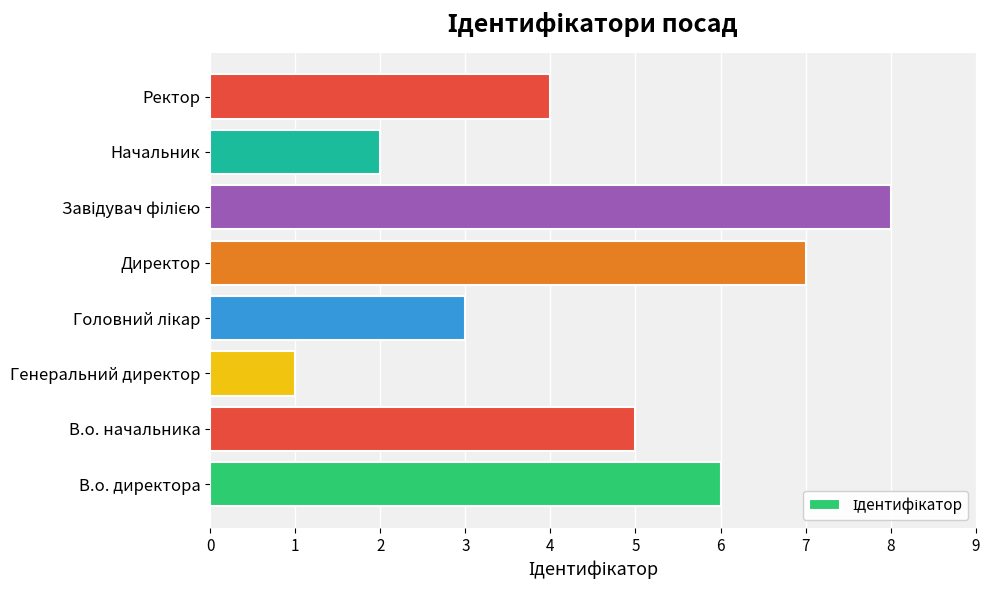

What is the greatest value displayed?

8